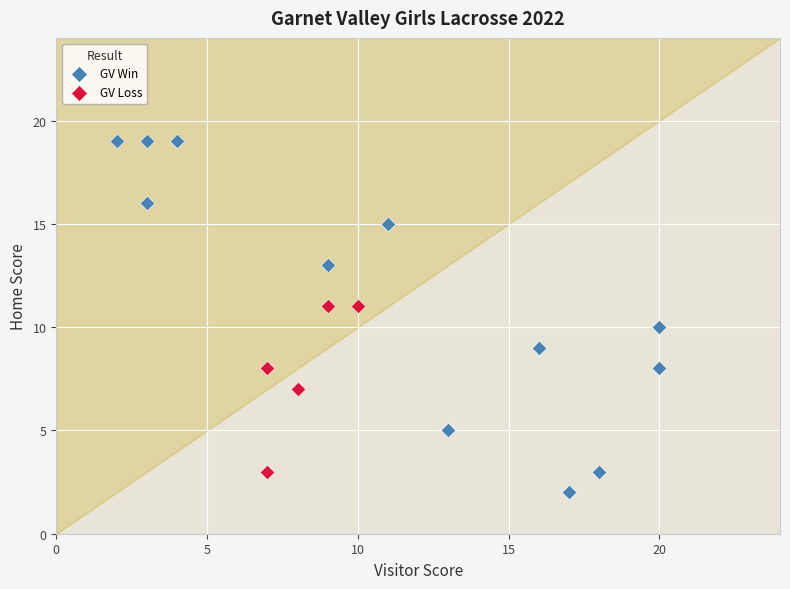

Which series reaches the maximum Y coordinate?

GV Win